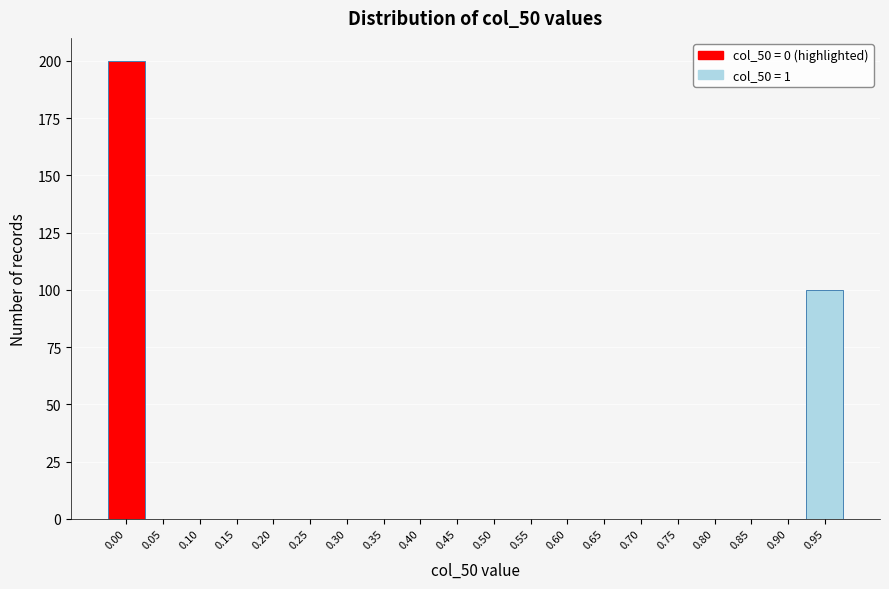

Reading left to right, what are all the values shown in this chart?

0.00=200	0.05=0	0.10=0	0.15=0	0.20=0	0.25=0	0.30=0	0.35=0	0.40=0	0.45=0	0.50=0	0.55=0	0.60=0	0.65=0	0.70=0	0.75=0	0.80=0	0.85=0	0.90=0	0.95=100